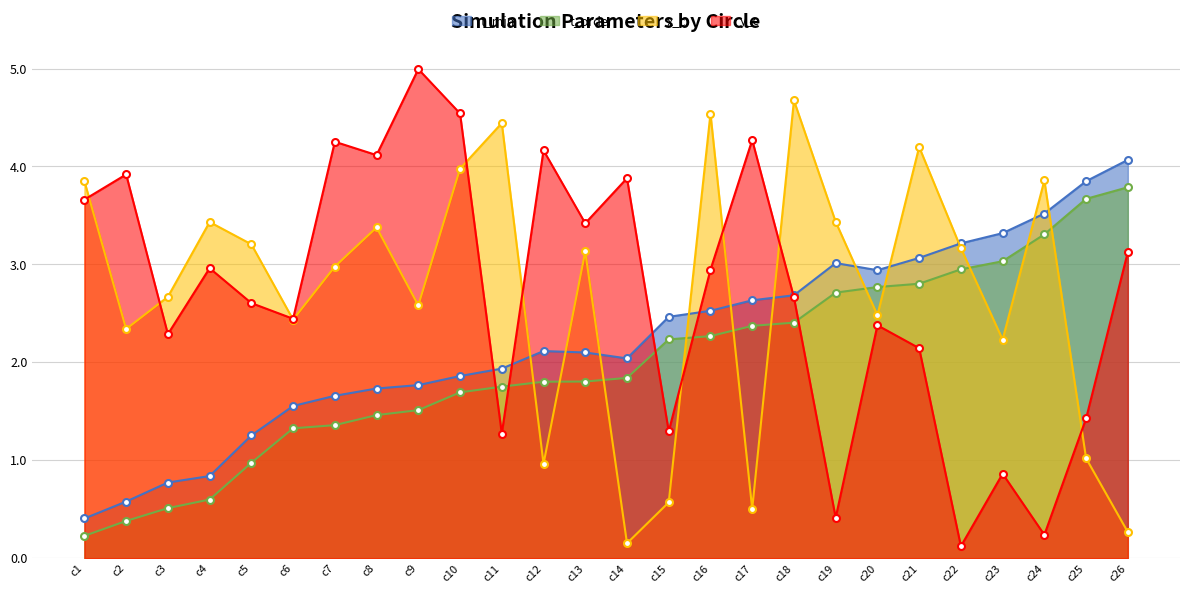

At which category is the sum across all series the highest?

c18